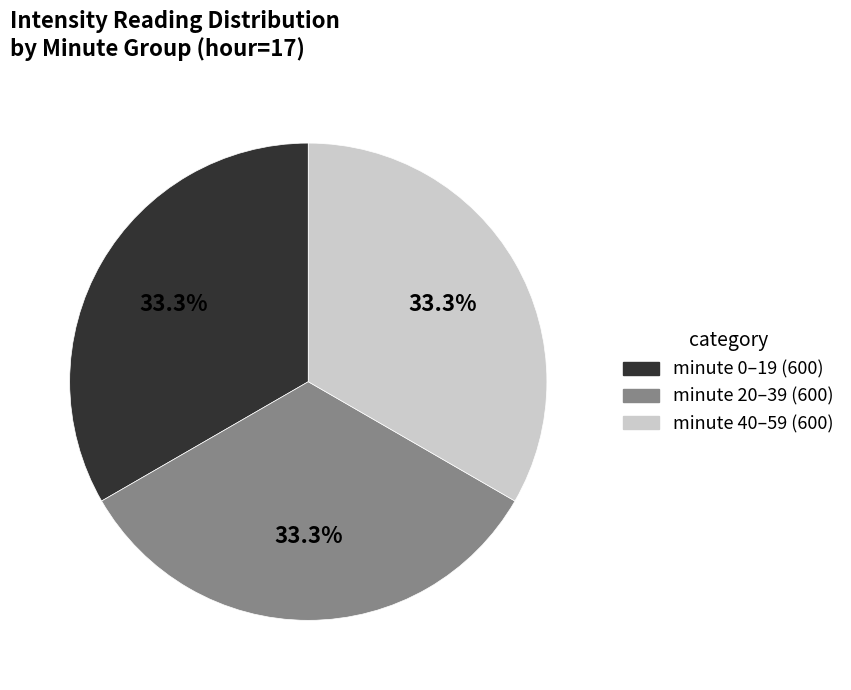

Approximately how many times larger is the value at minute 40–59 (600) compared to minute 20–39 (600)?

1.0